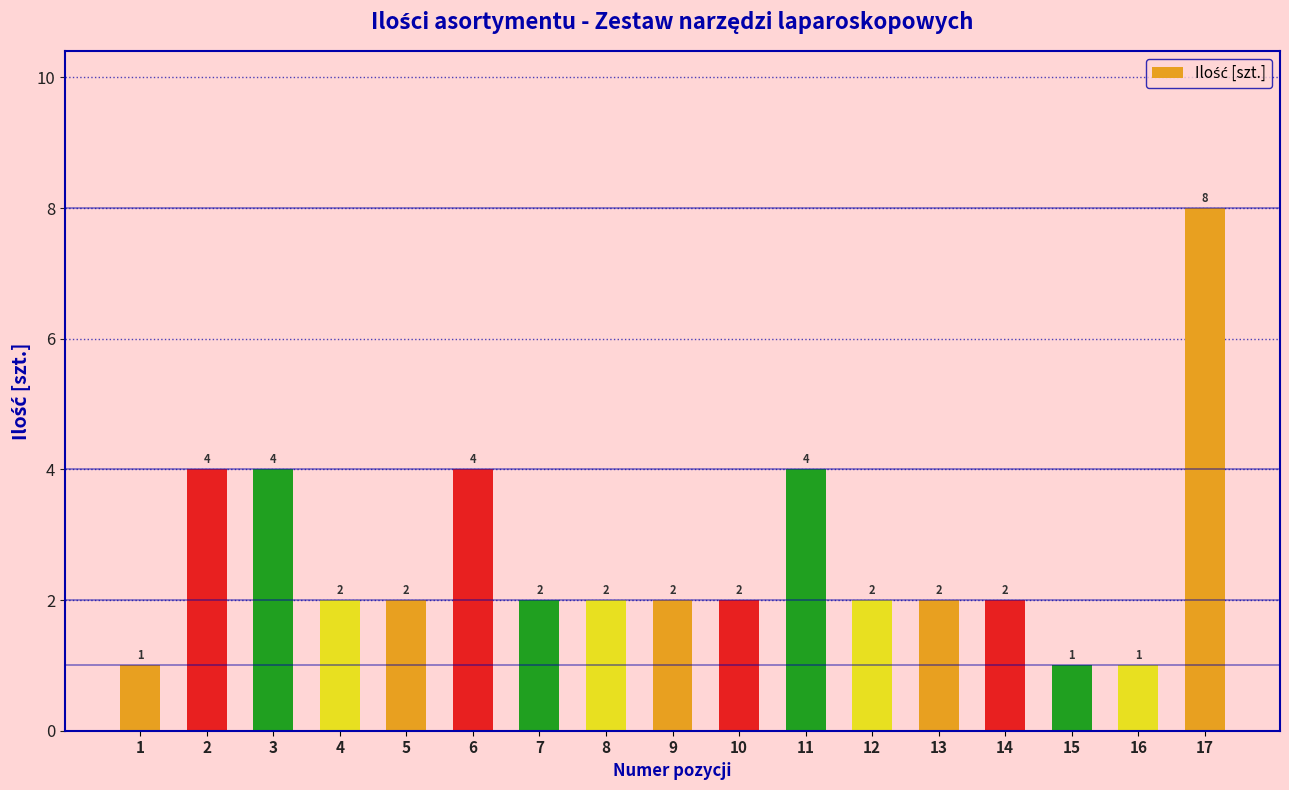

Reading left to right, list all the values displayed in this chart.

1=1	2=4	3=4	4=2	5=2	6=4	7=2	8=2	9=2	10=2	11=4	12=2	13=2	14=2	15=1	16=1	17=8